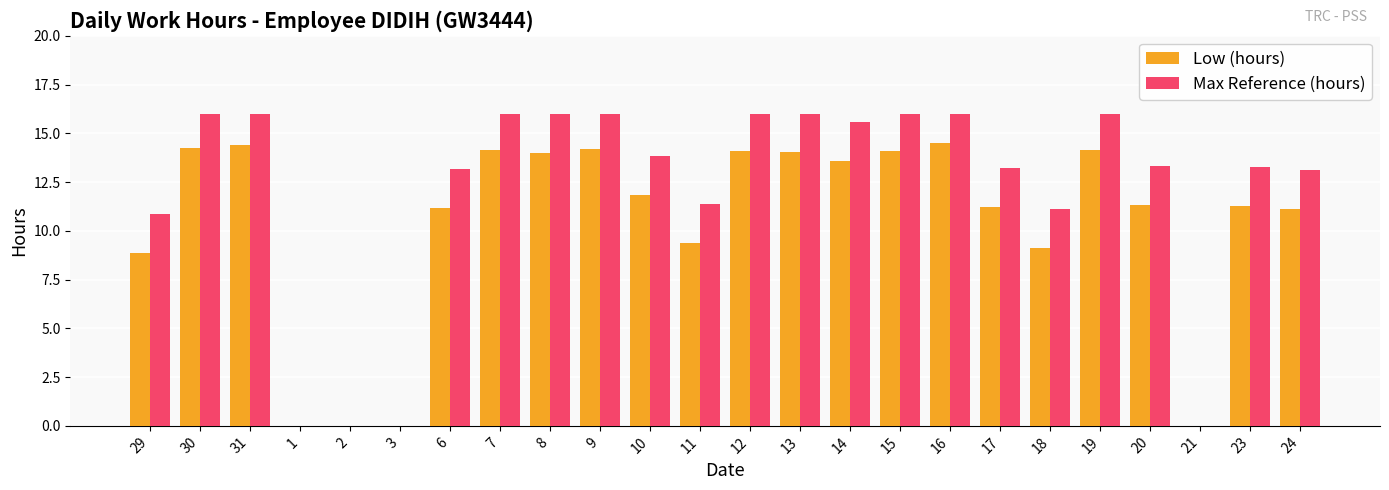

Count the number of data series in this chart.

2